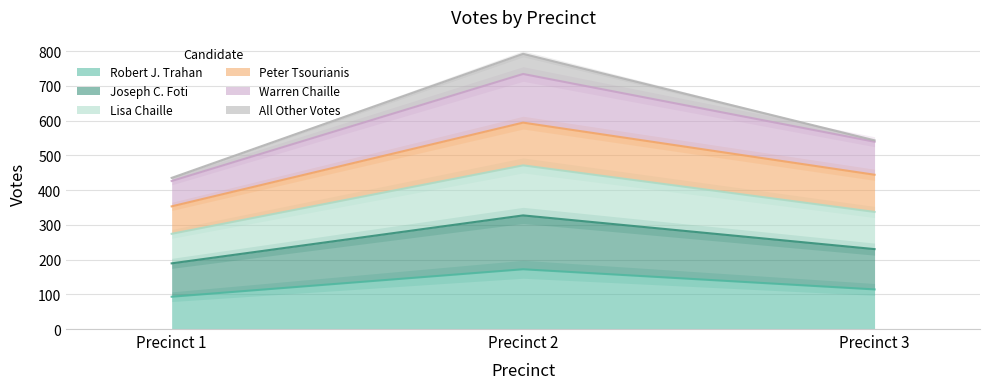

Where is Robert J. Trahan nearest to the value 132?

Precinct 3